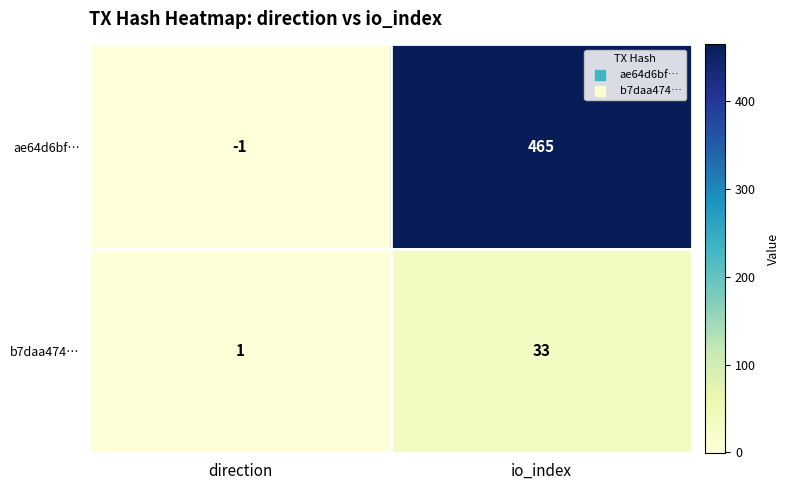

What is the sum of all ae64d6bf… values?

464